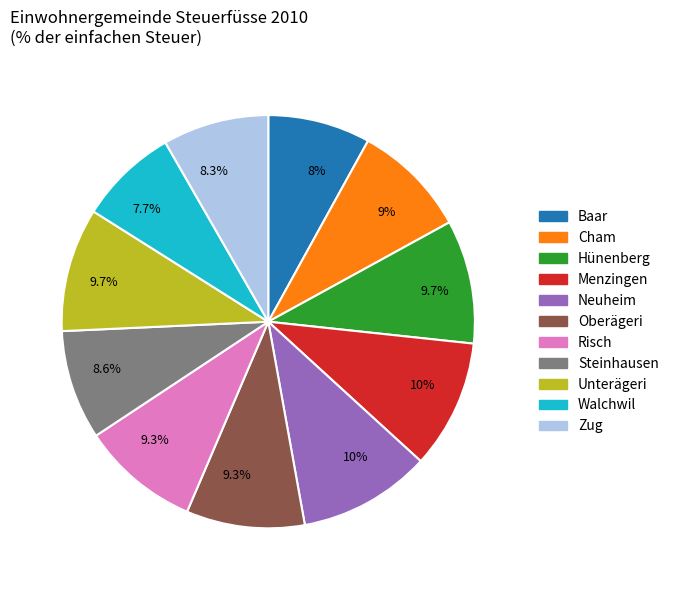

Is there any slice that represents more than half of the pie?

No